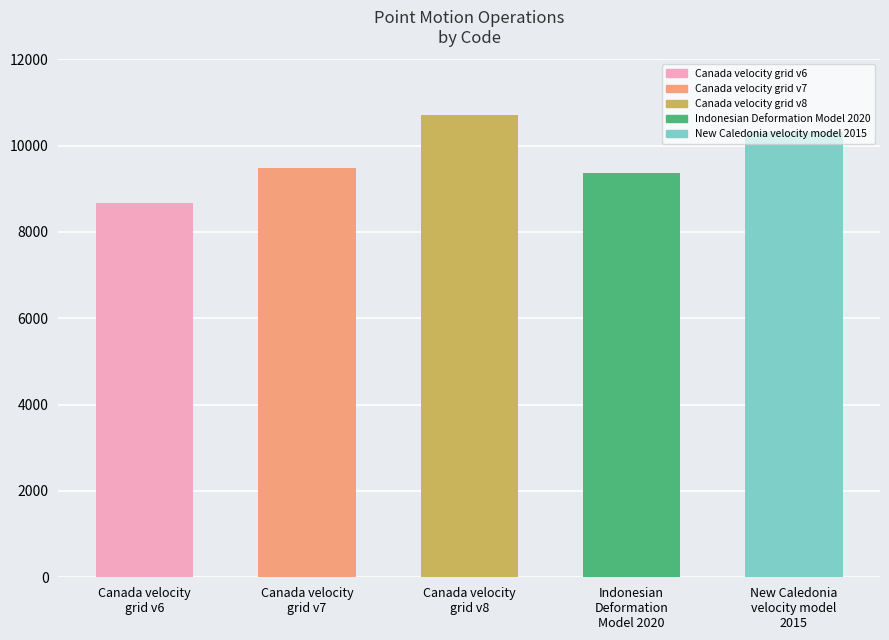

Rank the categories by value from lowest to highest.

Canada velocity
grid v6, Indonesian
Deformation
Model 2020, Canada velocity
grid v7, New Caledonia
velocity model
2015, Canada velocity
grid v8